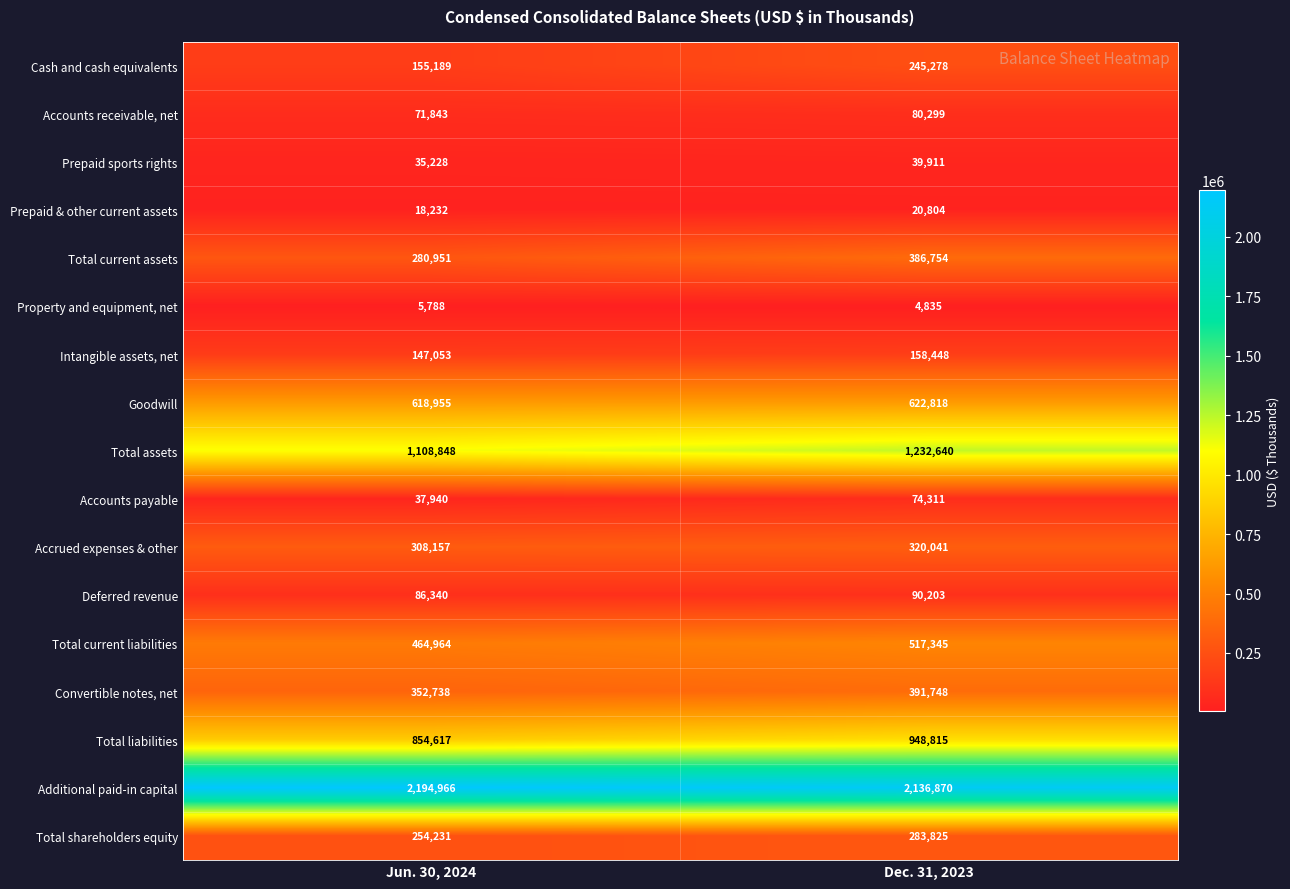

What is the sum of all Total assets values?

2341488